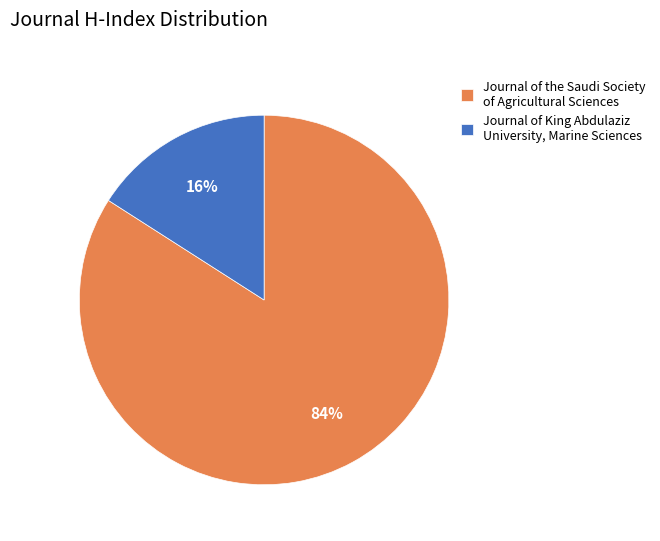

How many slices are in this pie chart?

2